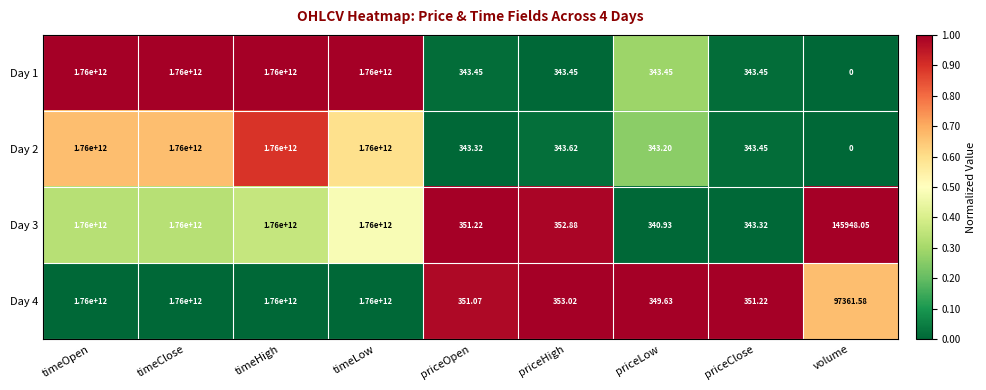

Where does the Day 2 series first go above 343?

timeOpen